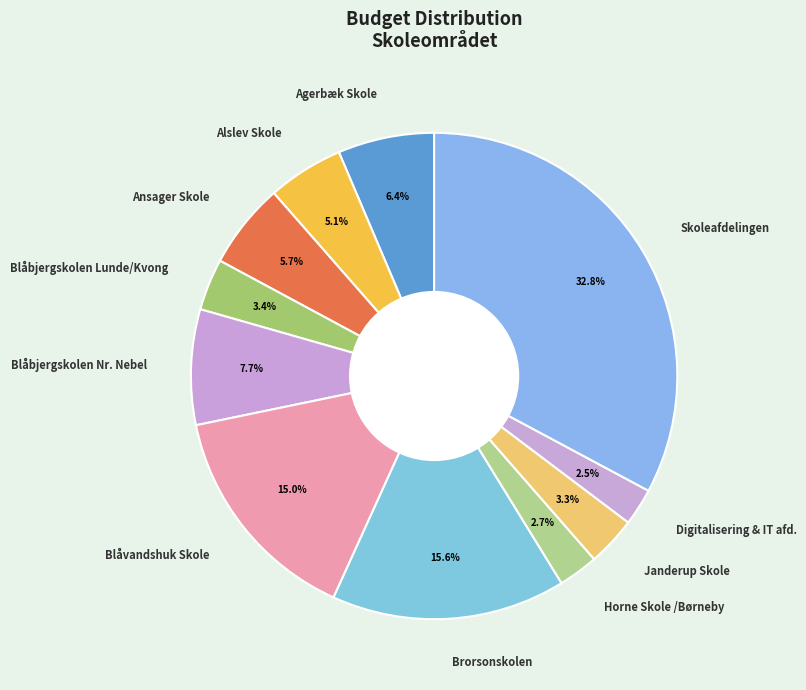

To the nearest percent, what portion does Blåbjergskolen Lunde/Kvong represent?

3%